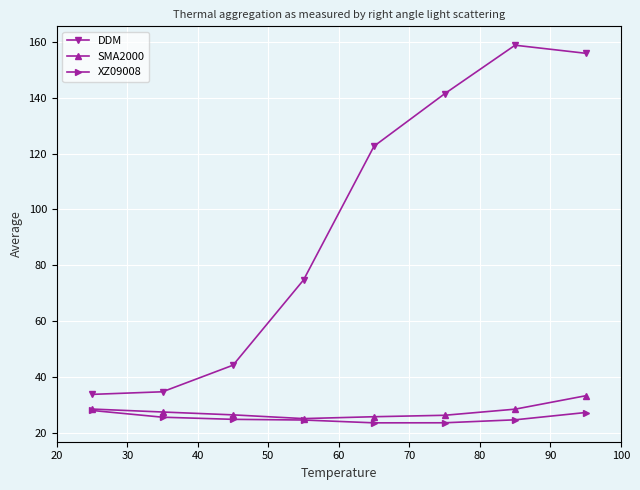

What is the difference between the second highest and minimum values in the XZ09008 series?

3.7